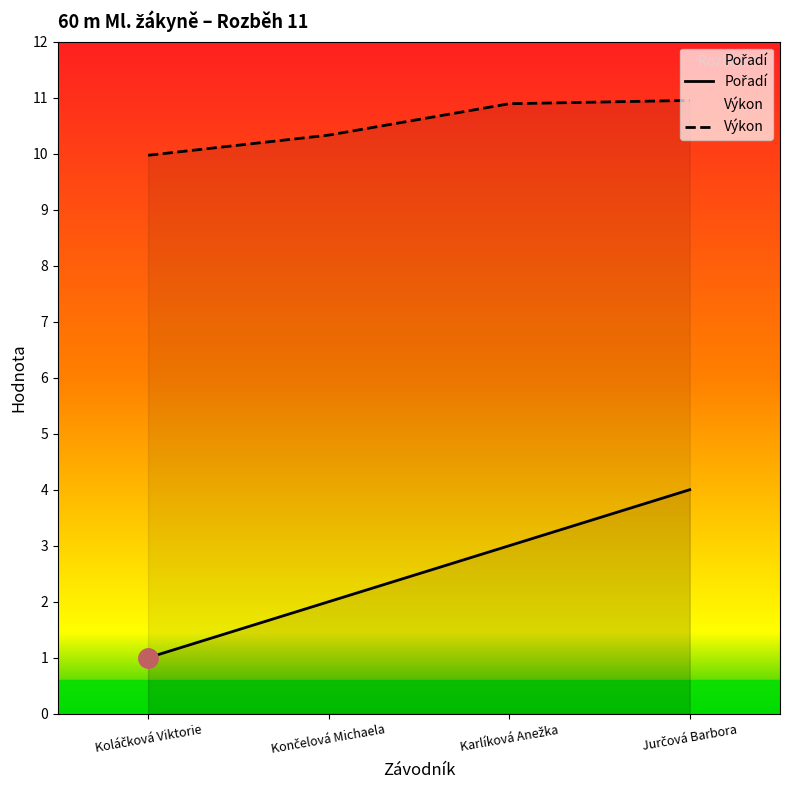

What are all the series names shown in the legend?

Pořadí, Výkon